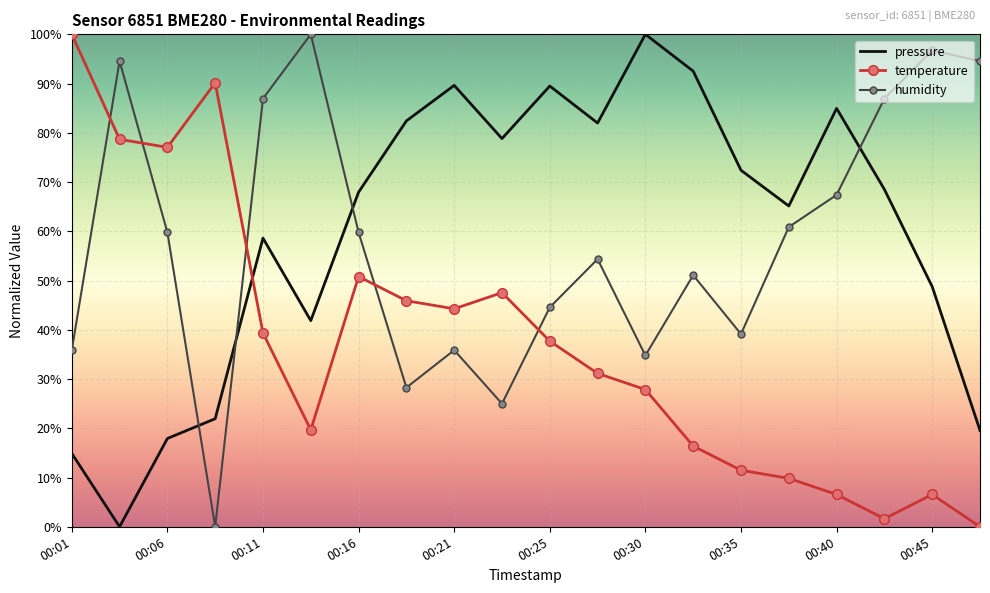

What is the difference between the maximum and minimum values in the pressure series?

100.0